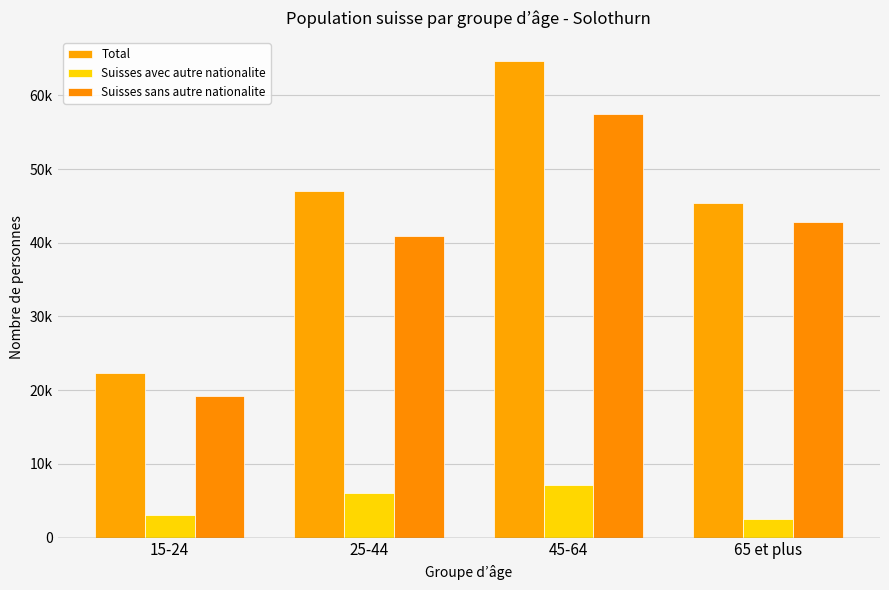

Are the bars grouped side by side (vs. stacked)?

Yes